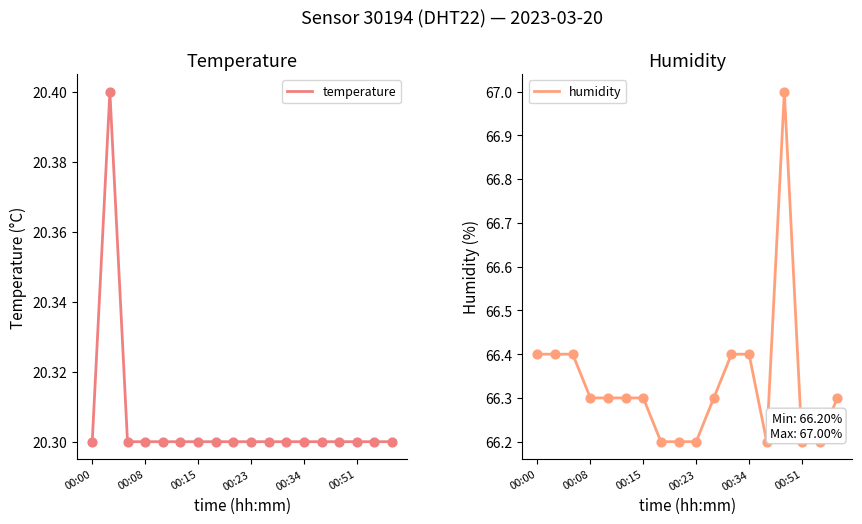

What are all the series names shown in the legend?

temperature, humidity